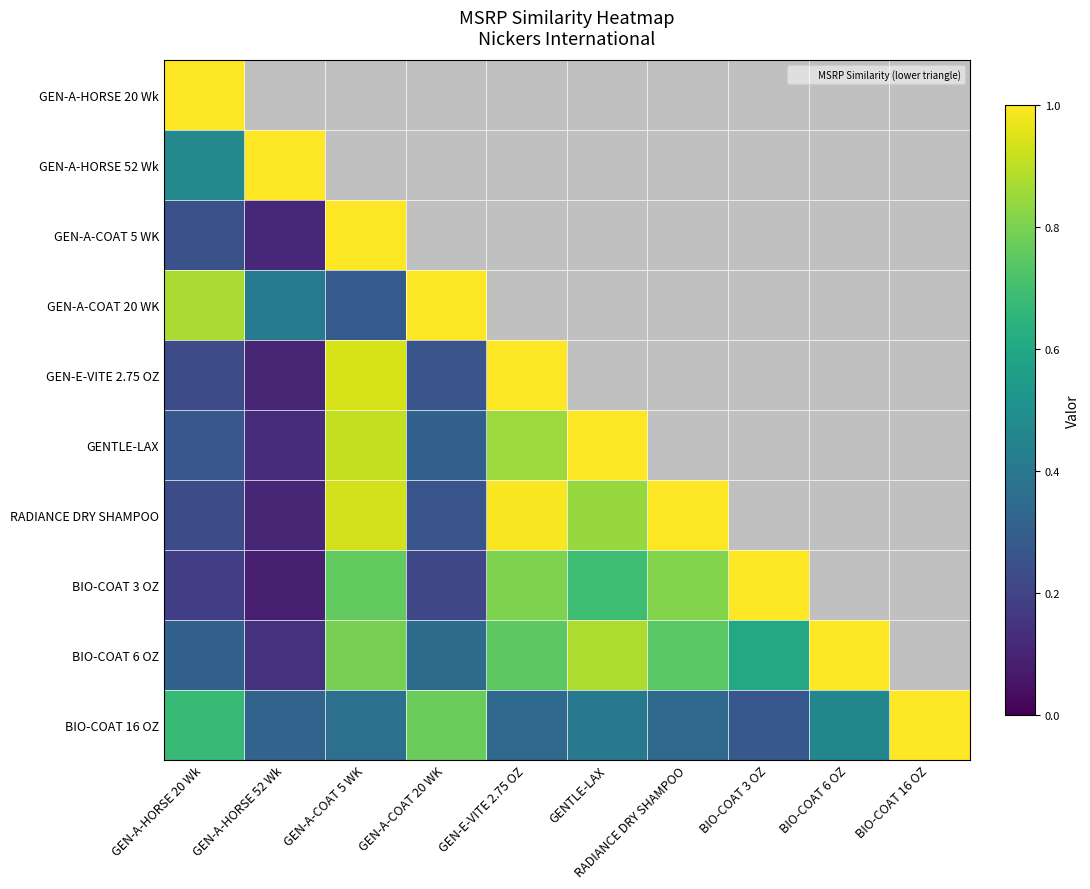

True or false: RADIANCE DRY SHAMPOO has a value of 1.0 at RADIANCE DRY SHAMPOO.

True